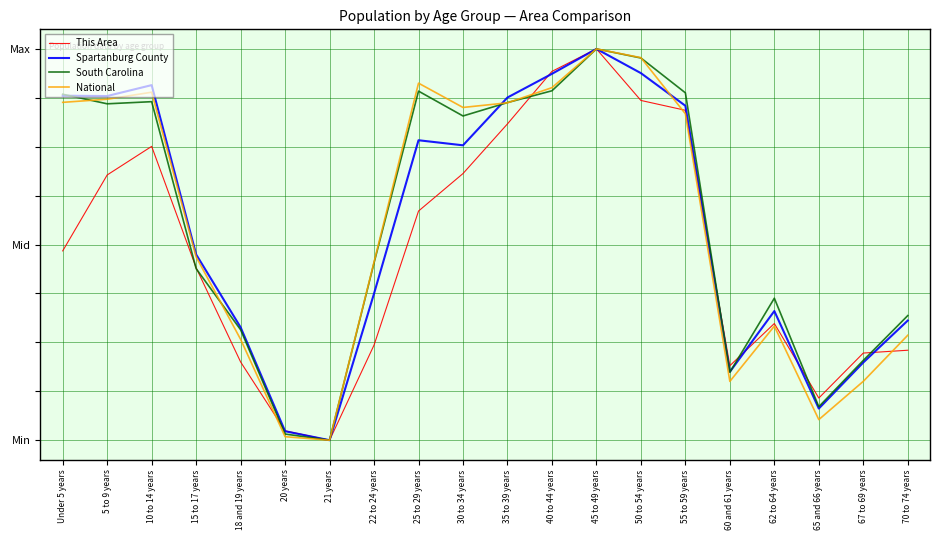

The value of National at 18 and 19 years is 0.1. True or false?

False